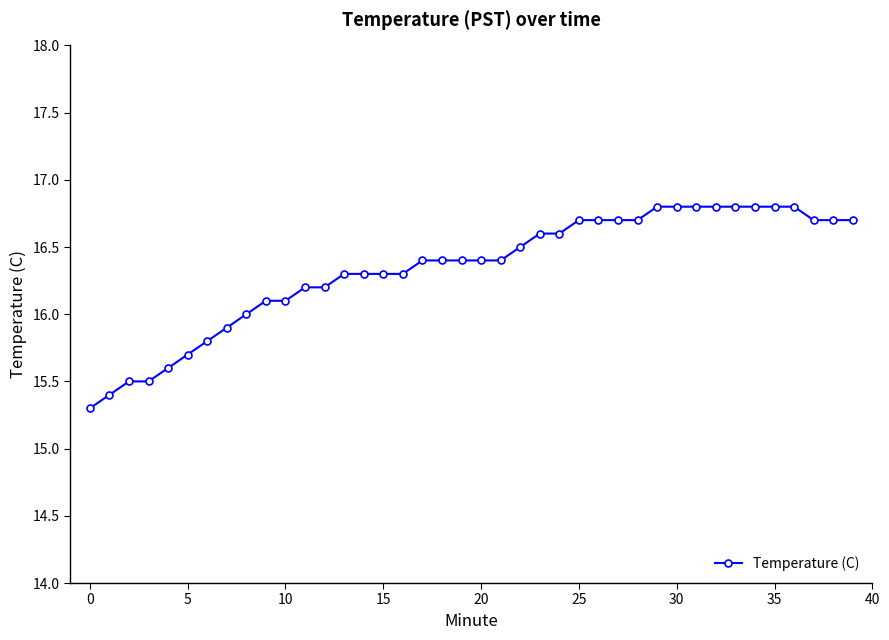

What is the sum of all values?

653.5